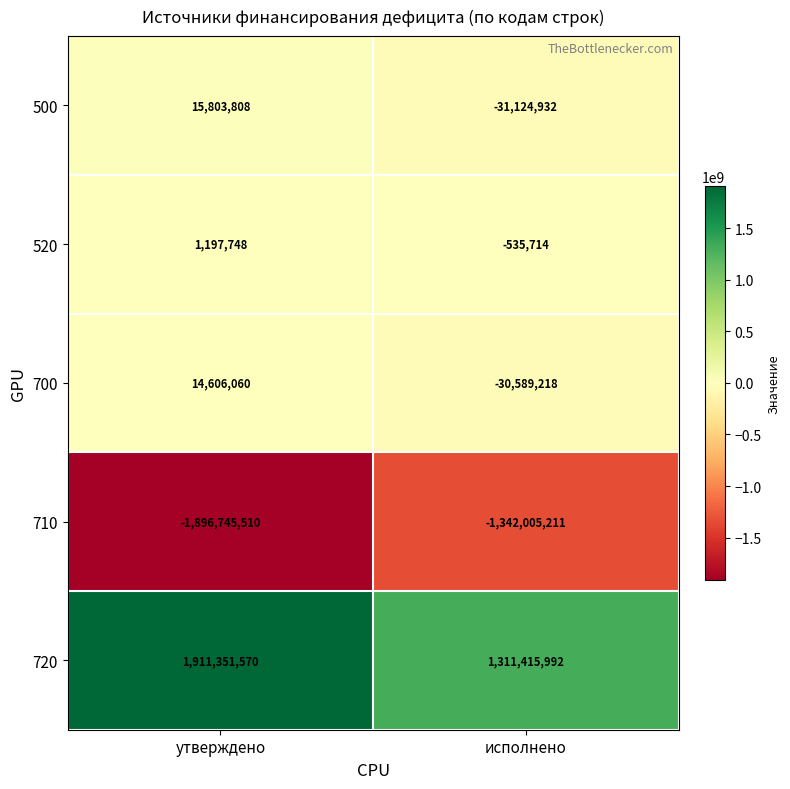

What is the sum of all 700 values?

-15983158